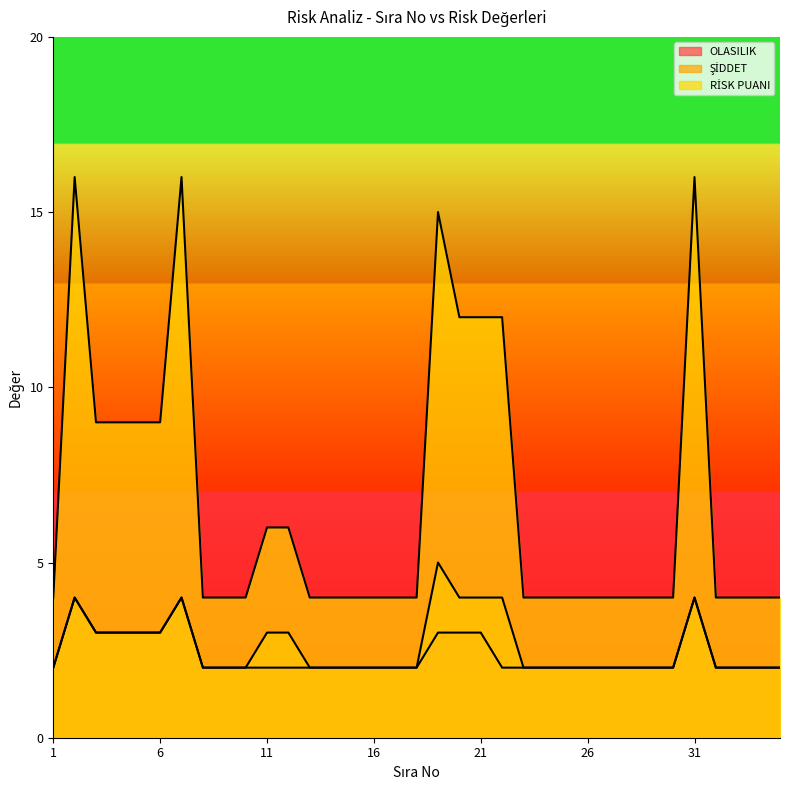

What is the smallest value displayed?

2